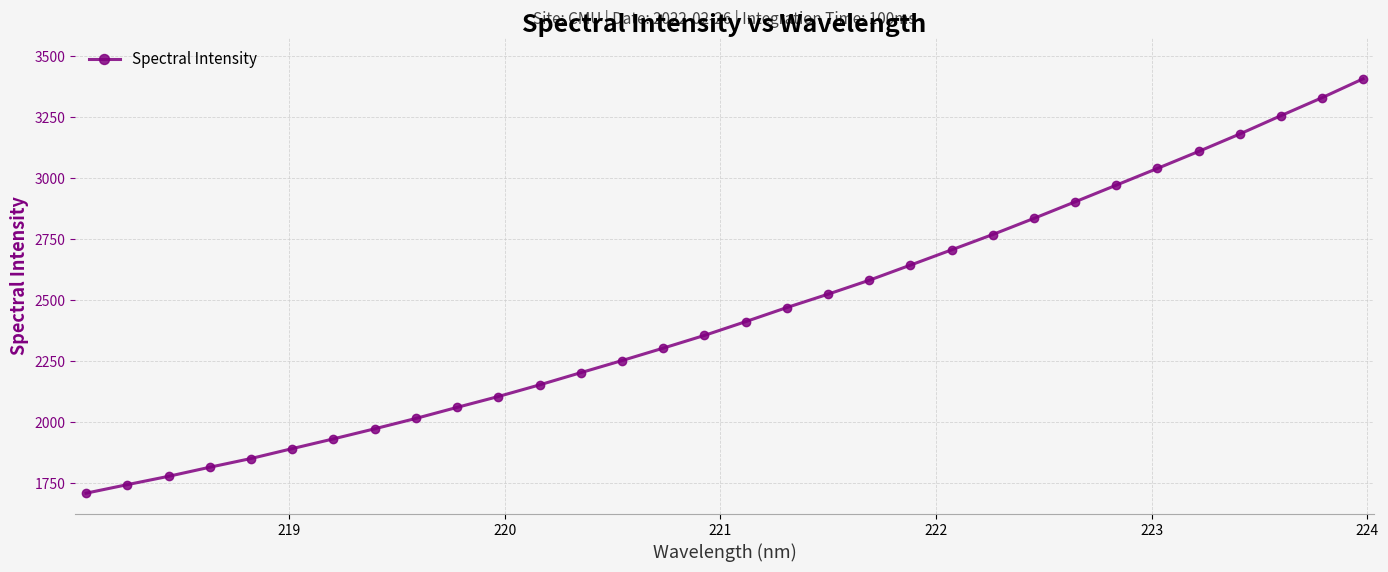

What is the sum of all values?

78238.1